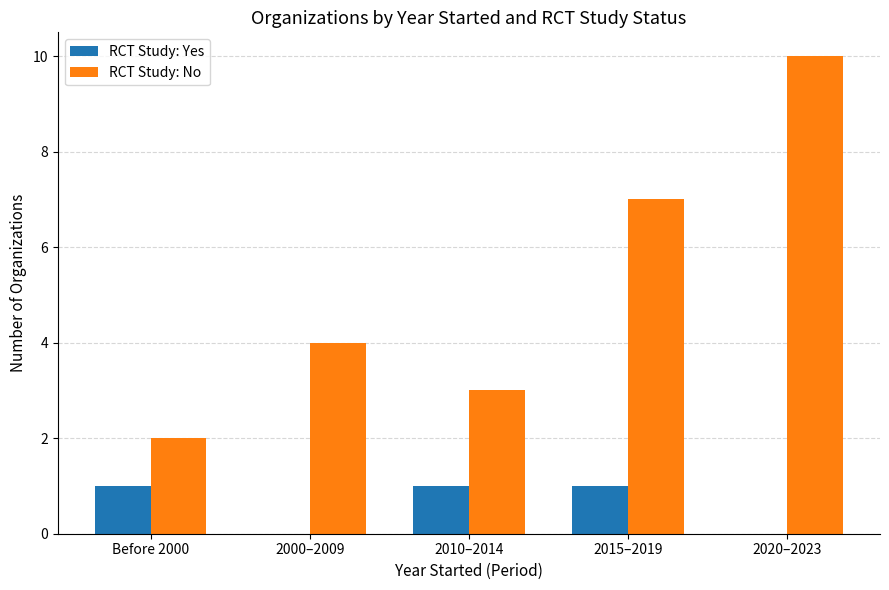

Is it true that RCT Study: No equals 10 at 2020–2023?

True